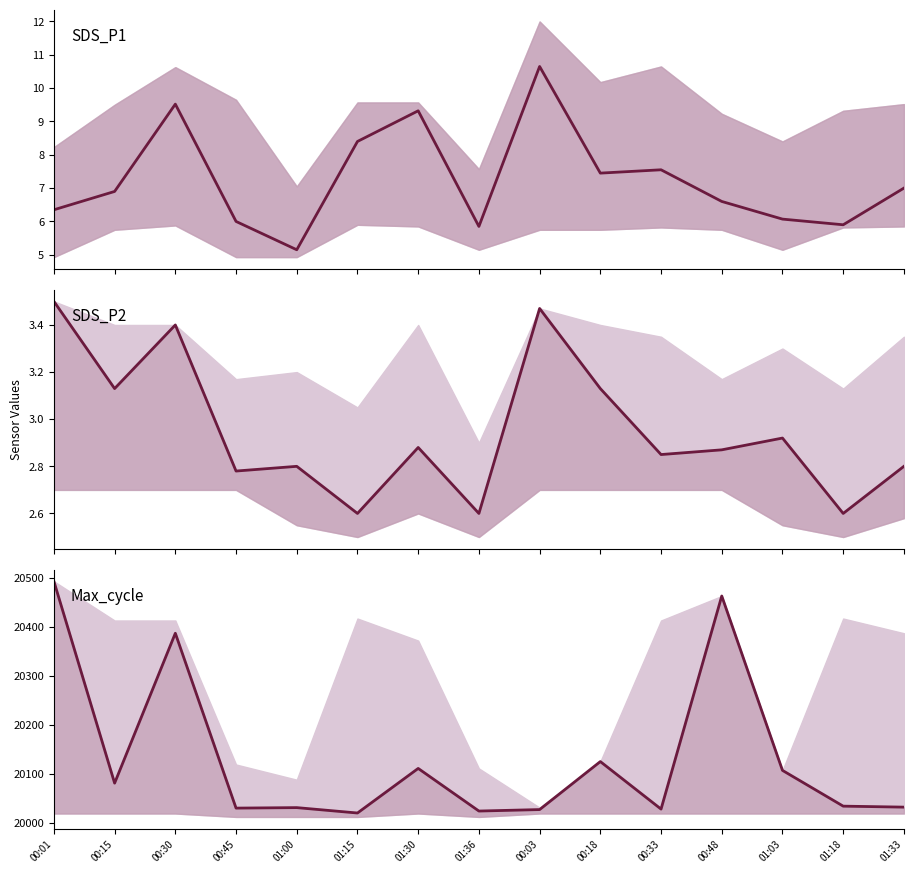

Which category has the lowest value in the SDS_P2 series?

01:15